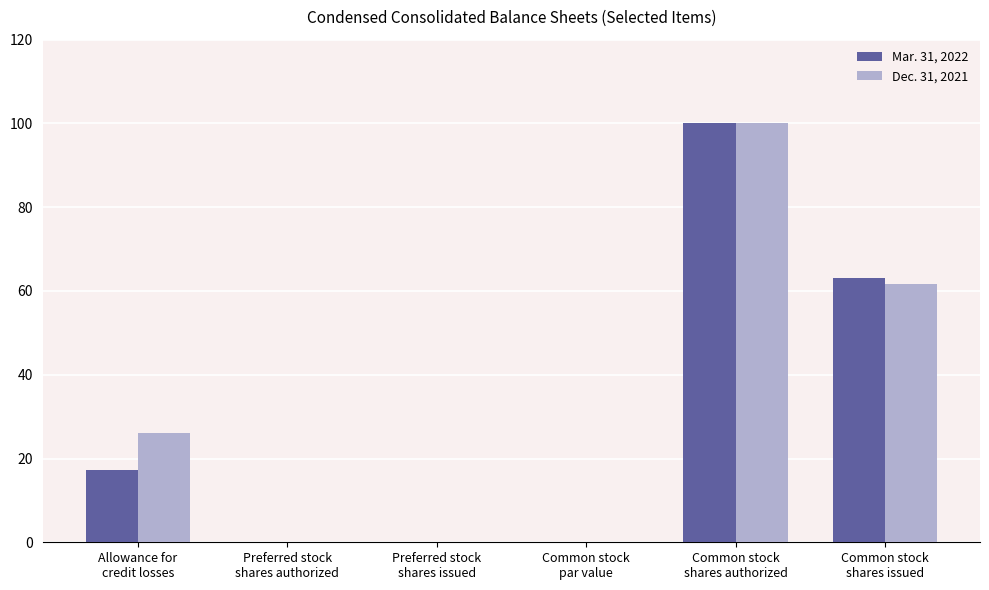

What is the highest value of the Mar. 31, 2022 series?

100.0